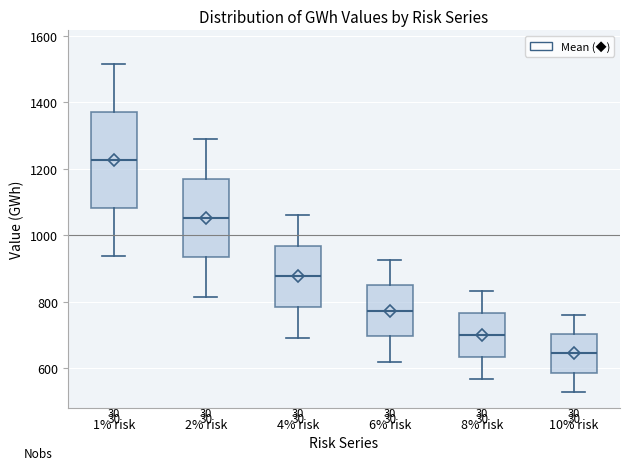

Which box's median line is the lowest?

10% risk